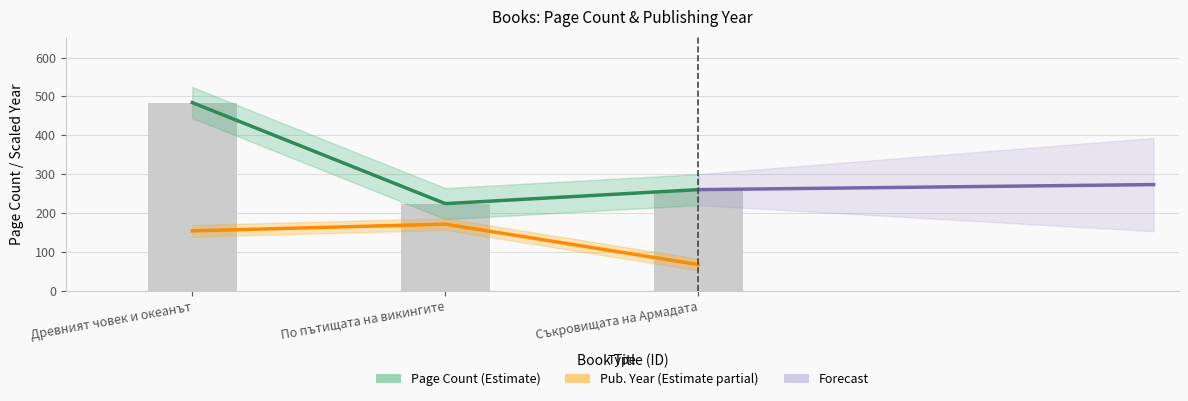

What is the sum of all values?

968